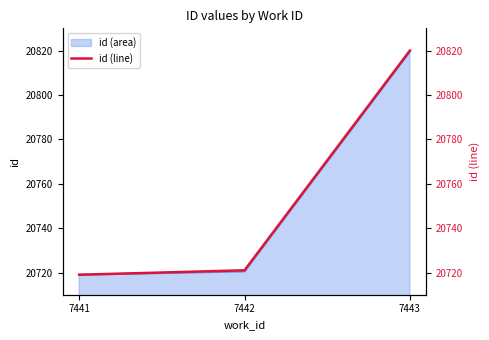

Is it true that the value at 7441 is 28520?

False